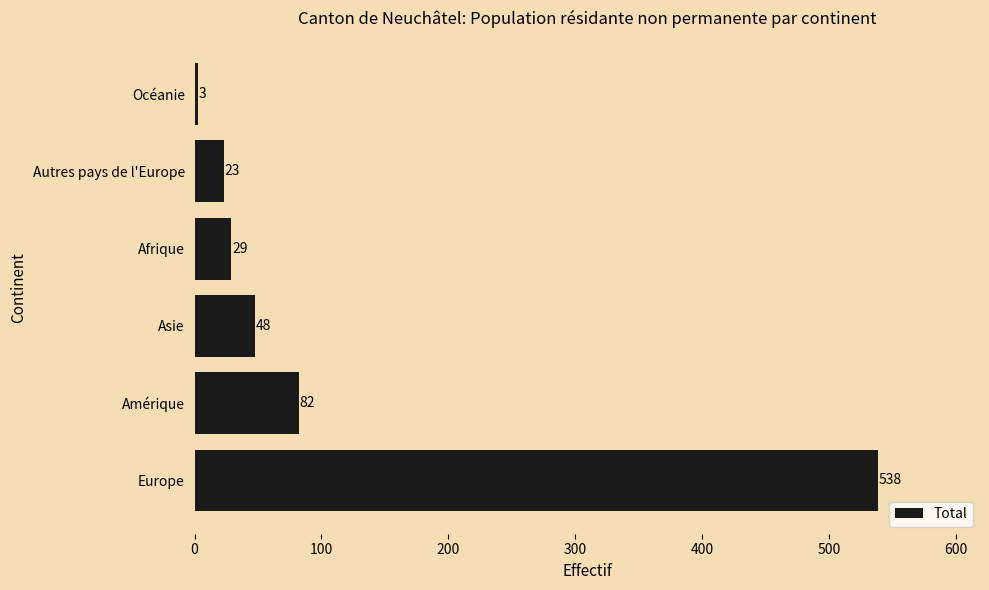

What is the difference between the second highest and minimum values?

79